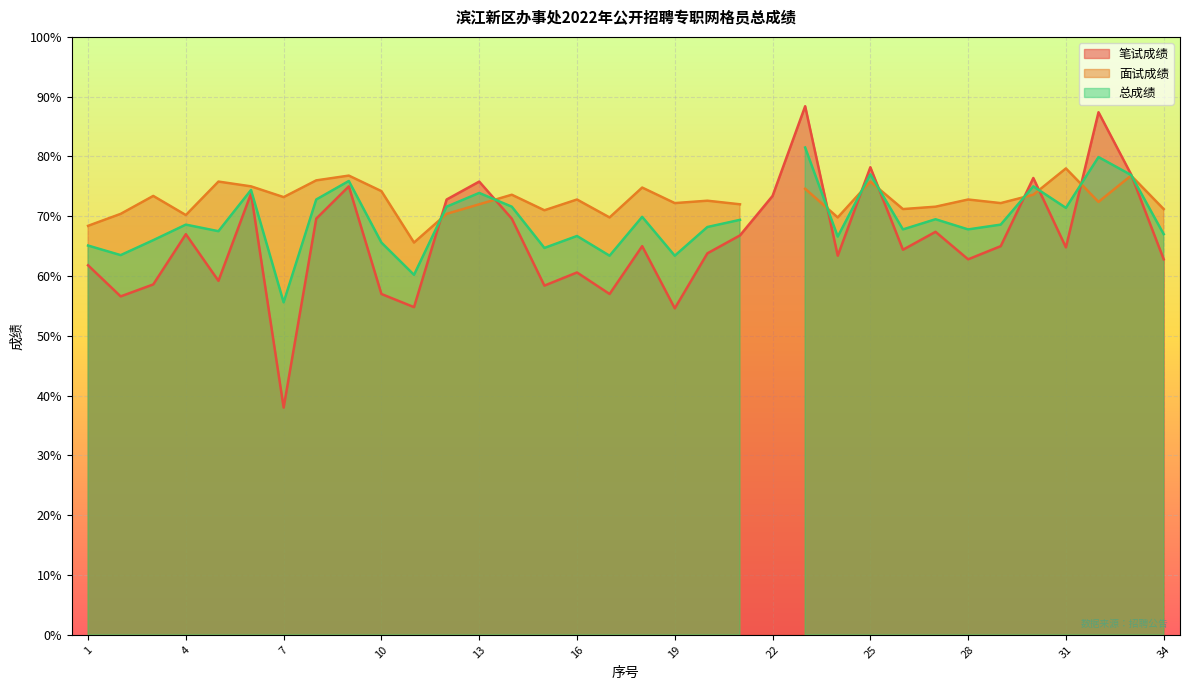

Rank the series by their average value, from highest to lowest.

面试成绩, 总成绩, 笔试成绩